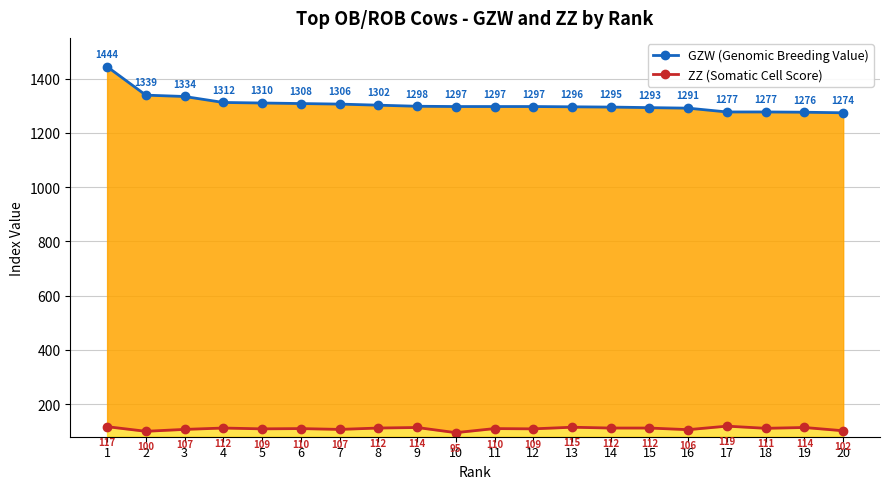

Which label corresponds to the smallest value in the chart?

10